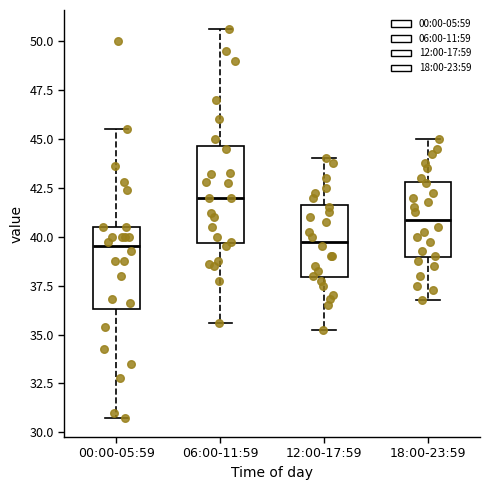

Reading left to right, read every box against the y-axis: the position of its median line, the range the box covers, and the ends of its whiskers. The values are not printed on the chart, so give them approximately, as read against the axis.

00:00-05:59: median 39.5, box 36.5 to 40.5, whiskers 31.0 to 45.5
06:00-11:59: median 42.0, box 39.5 to 44.5, whiskers 35.5 to 50.5
12:00-17:59: median 40.0, box 38.0 to 41.5, whiskers 35.5 to 44.0
18:00-23:59: median 41.0, box 39.0 to 43.0, whiskers 37.0 to 45.0